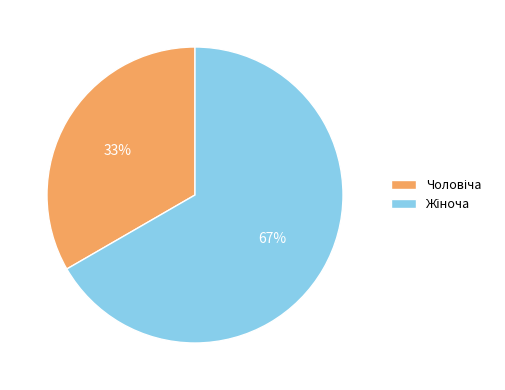

To the nearest percent, what is the average slice percentage?

50%